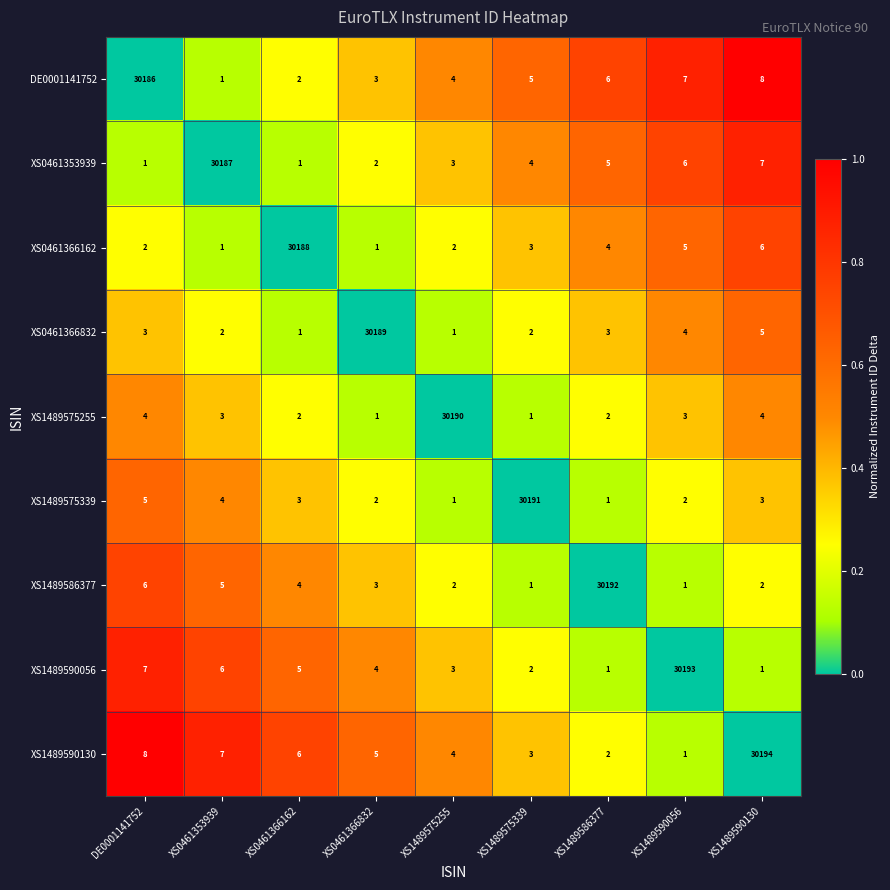

At XS1489590130, list the series in order from largest to smallest.

XS1489590130, DE0001141752, XS0461353939, XS0461366162, XS0461366832, XS1489575255, XS1489575339, XS1489586377, XS1489590056